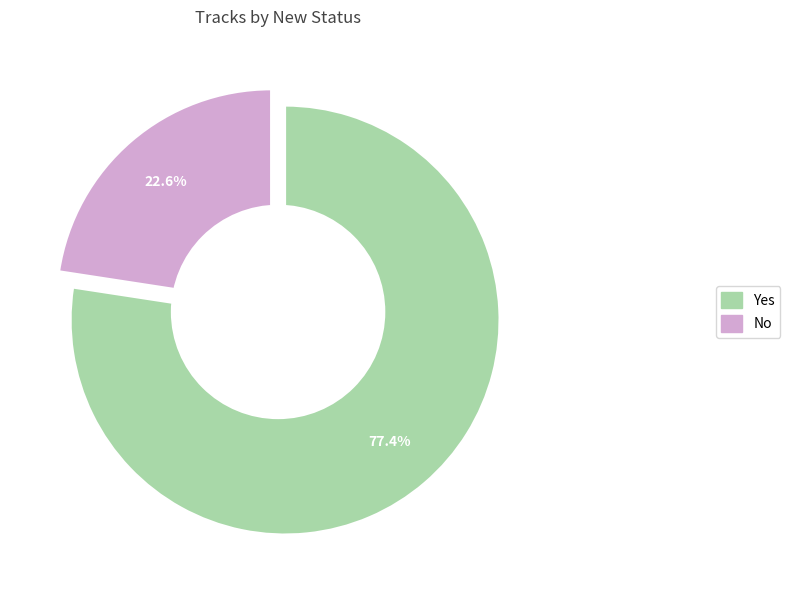

Is it true that No is 23% of the pie?

True